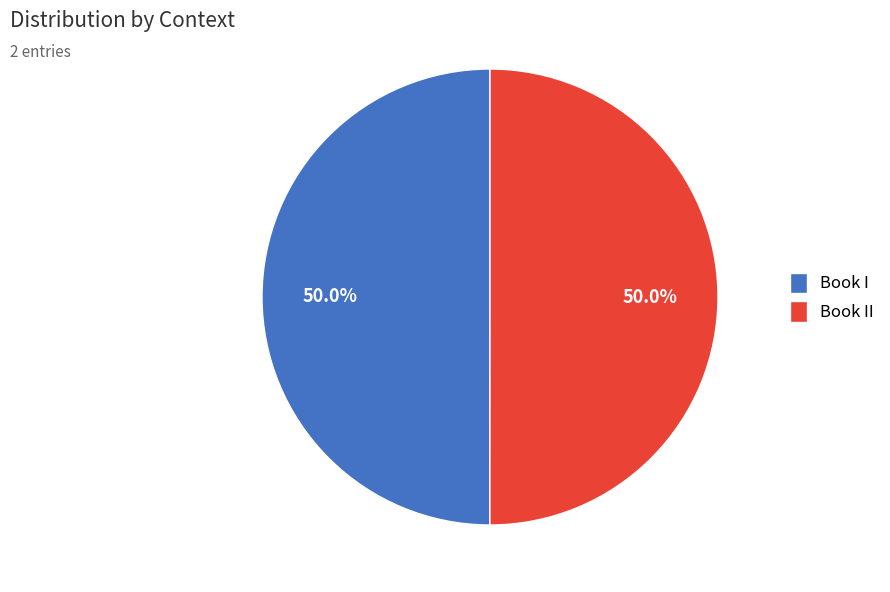

To the nearest percent, what portion does Book I represent?

50%